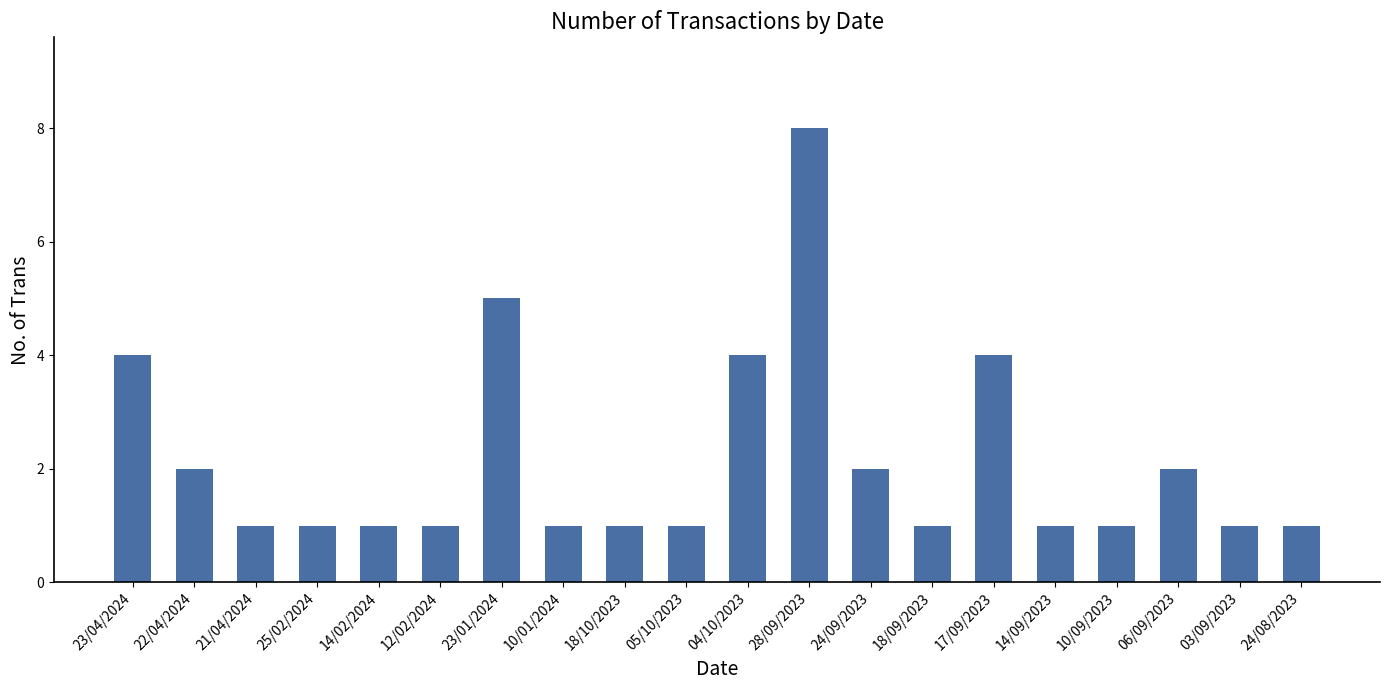

The chart shows a value of 1 at 05/10/2023. True or false?

True